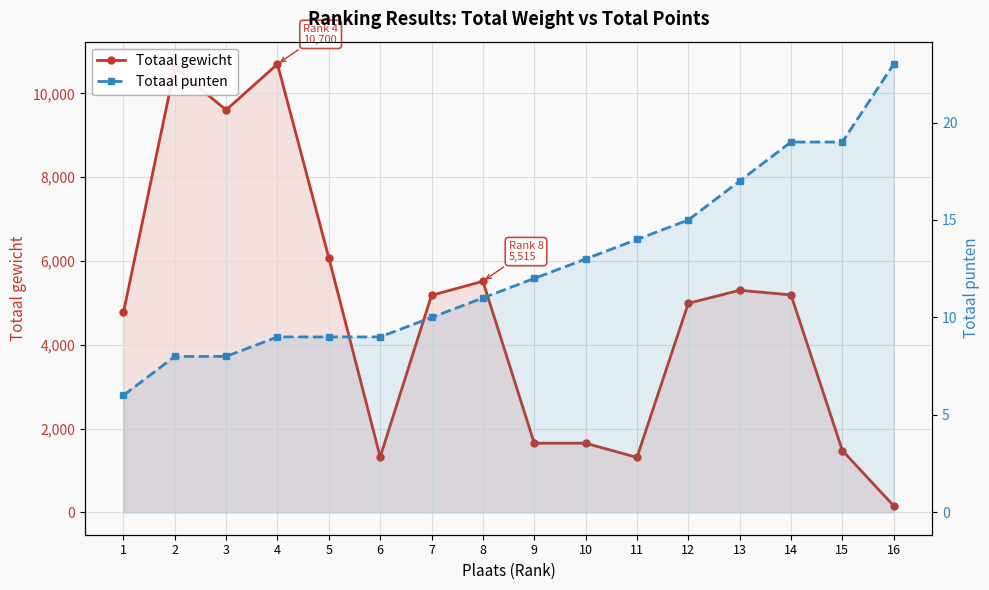

Which series has the widest spread of values?

Totaal gewicht